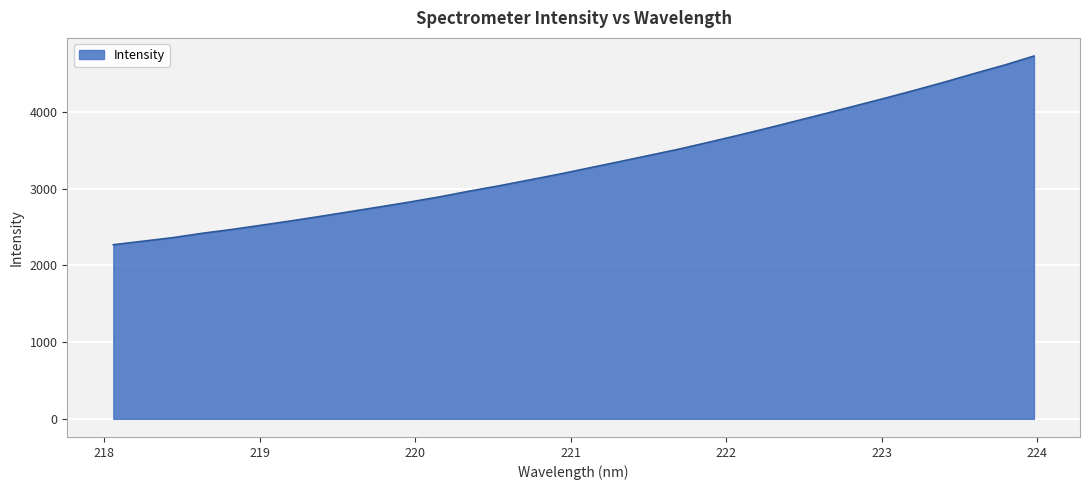

What is the maximum value shown in the chart?

4731.3